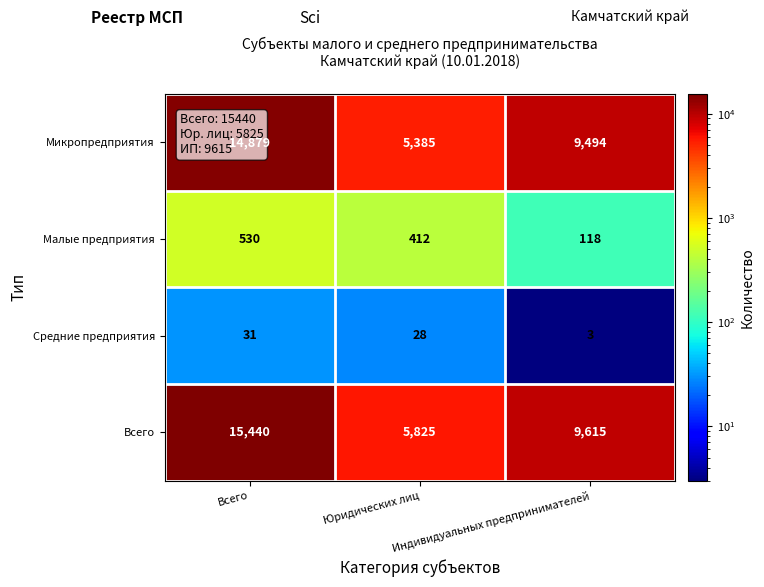

The Микропредприятия series shows 25310 at Всего. True or false?

False